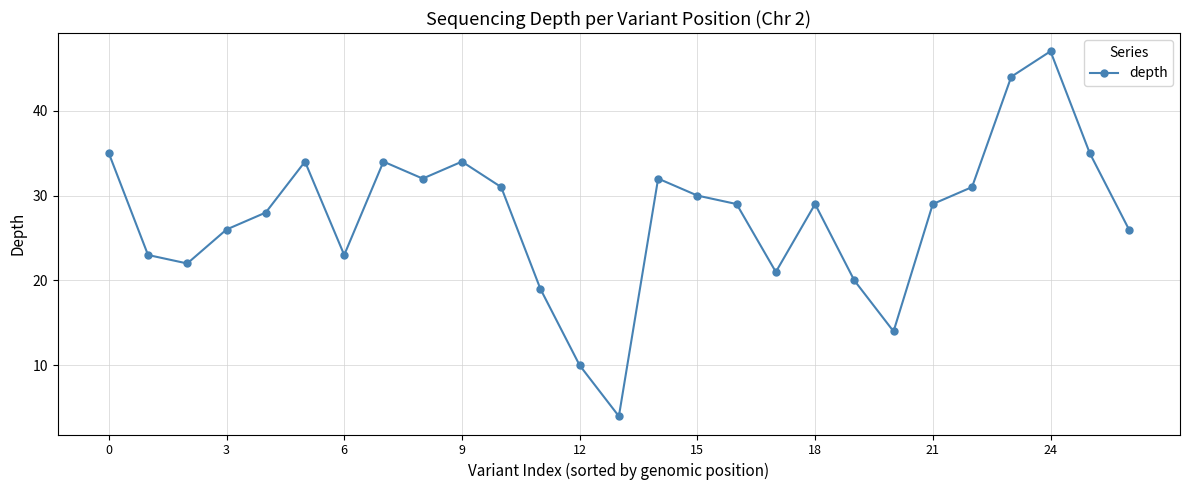

What is the greatest value displayed?

47